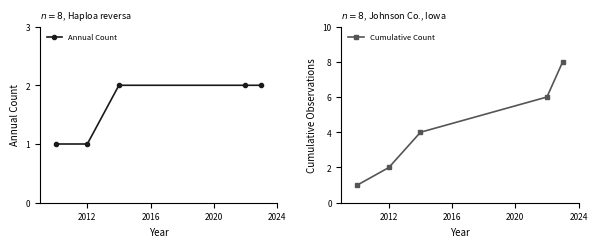

What is the value of the Annual Count point at the 5th from the left?

2